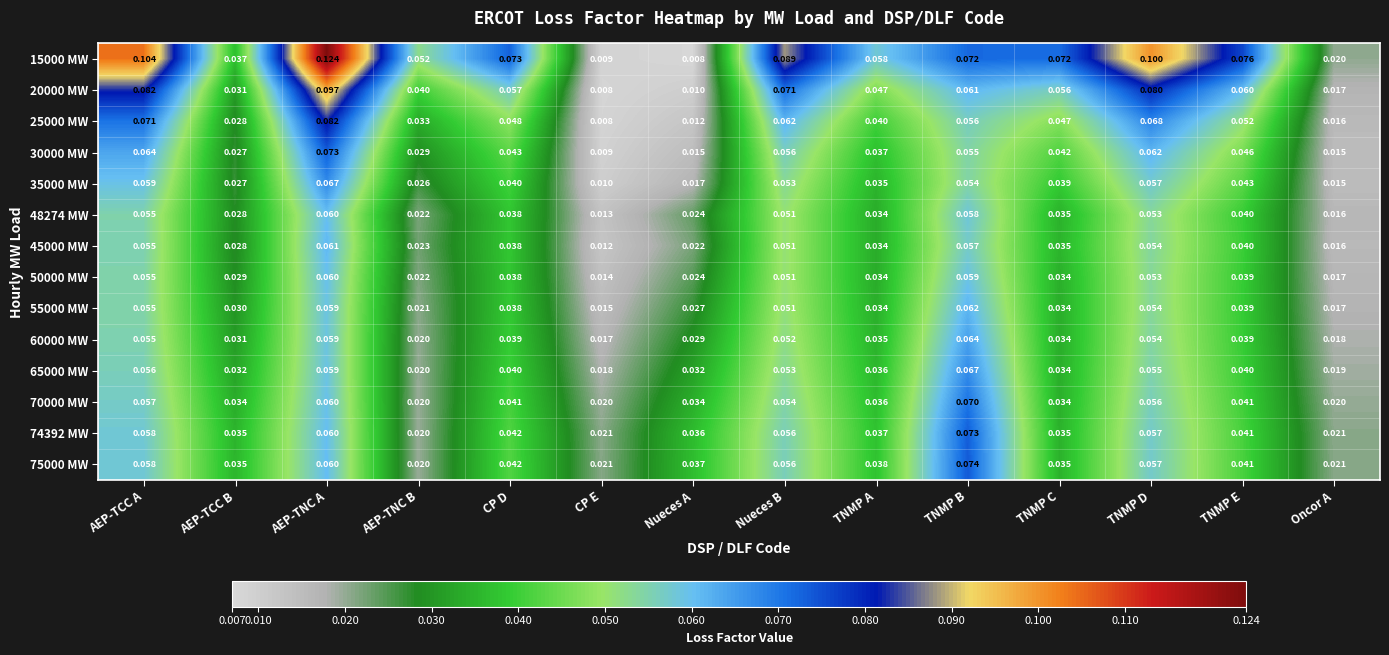

Is the value of 70000 MW at TNMP E greater than the value of 45000 MW at AEP-TNC B?

Yes